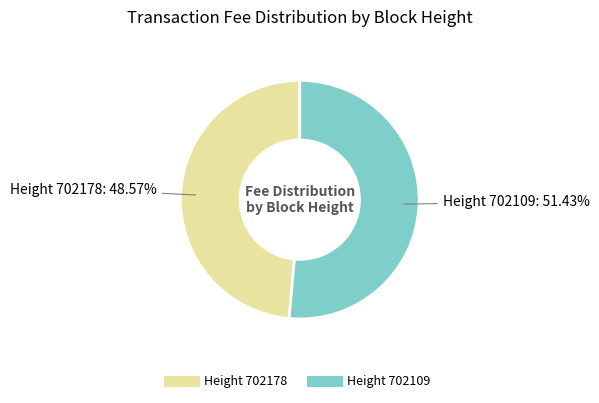

Is there a majority slice in this chart?

Yes